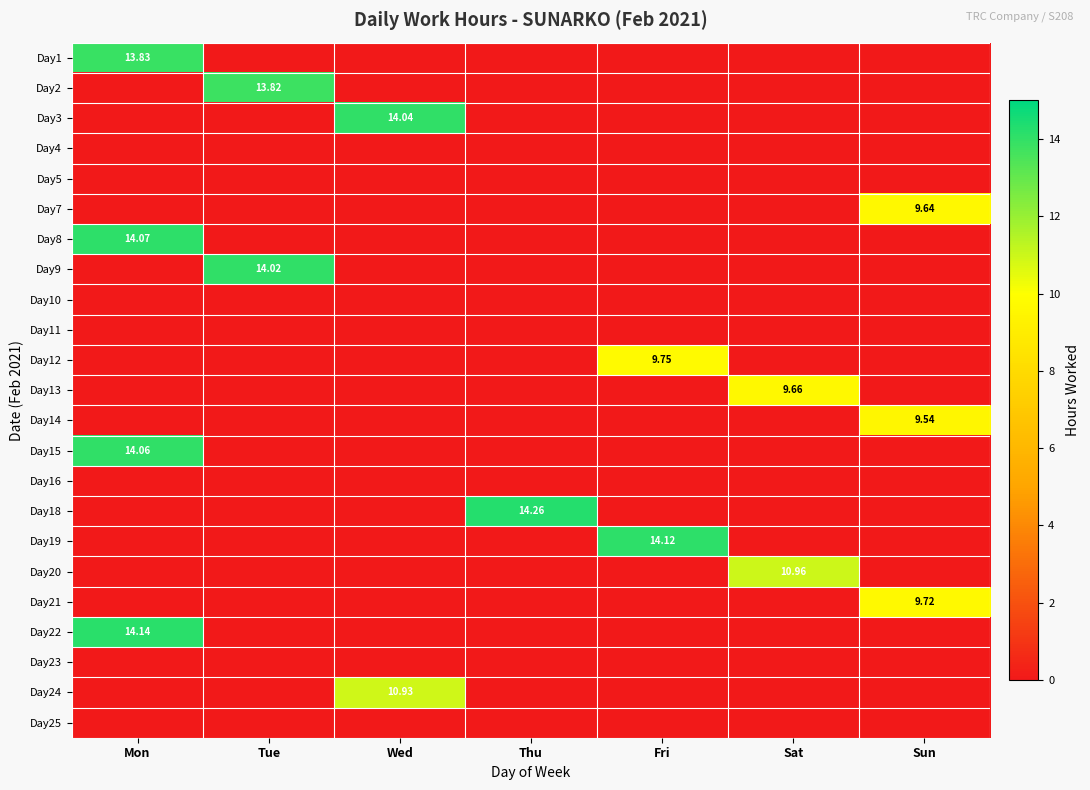

What is the sum of the Day2 values at Tue and Sat?

13.8